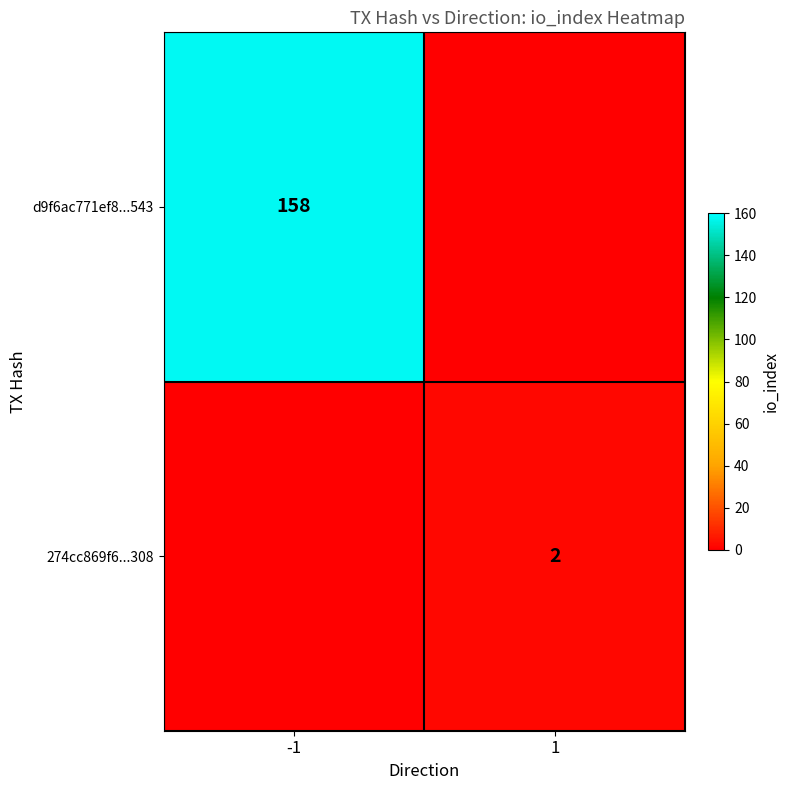

True or false: 274cc869f6...308 has a value of 2 at 1.

True